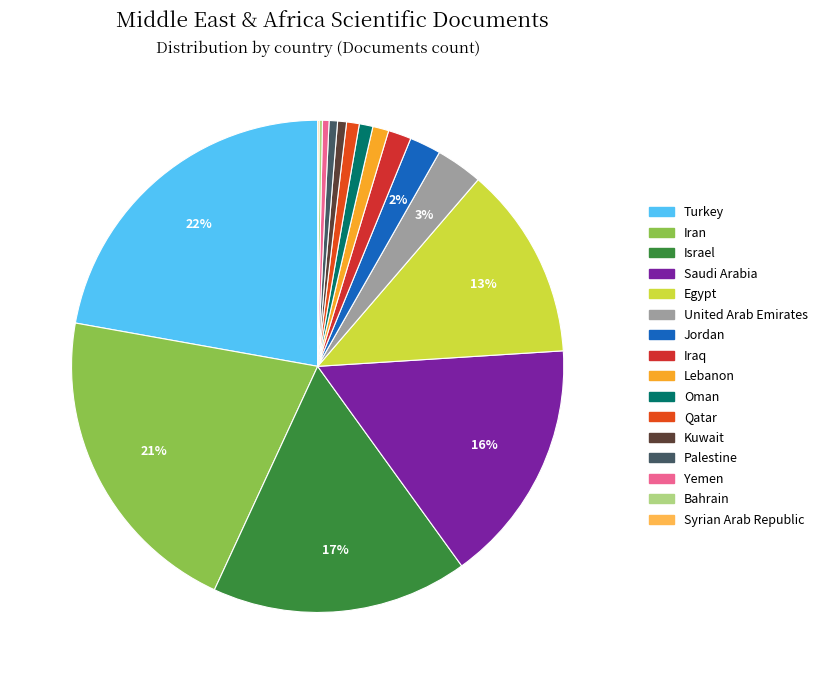

Which slice is the smallest?

Syrian Arab Republic